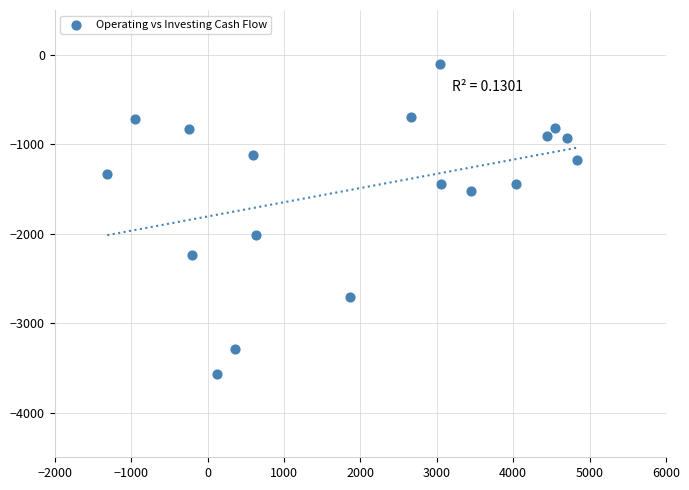

What is the range of X values (max minus min)?

6145